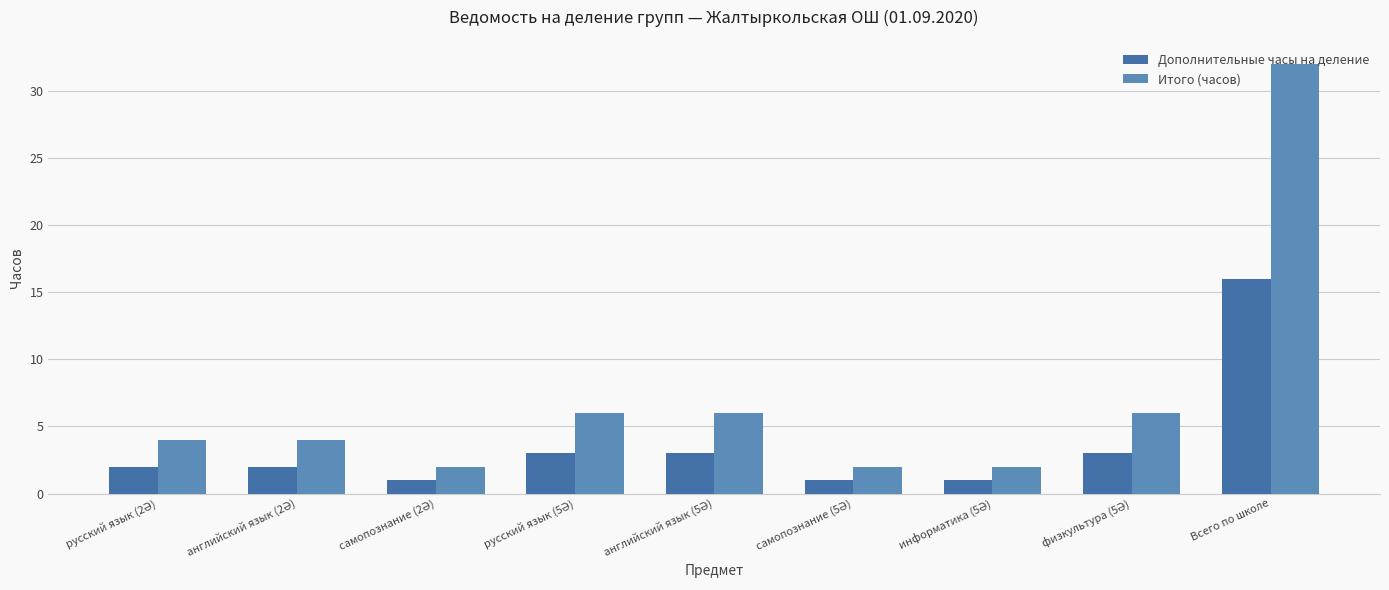

List the series in order of their peak value, lowest first.

Дополнительные часы на деление, Итого (часов)